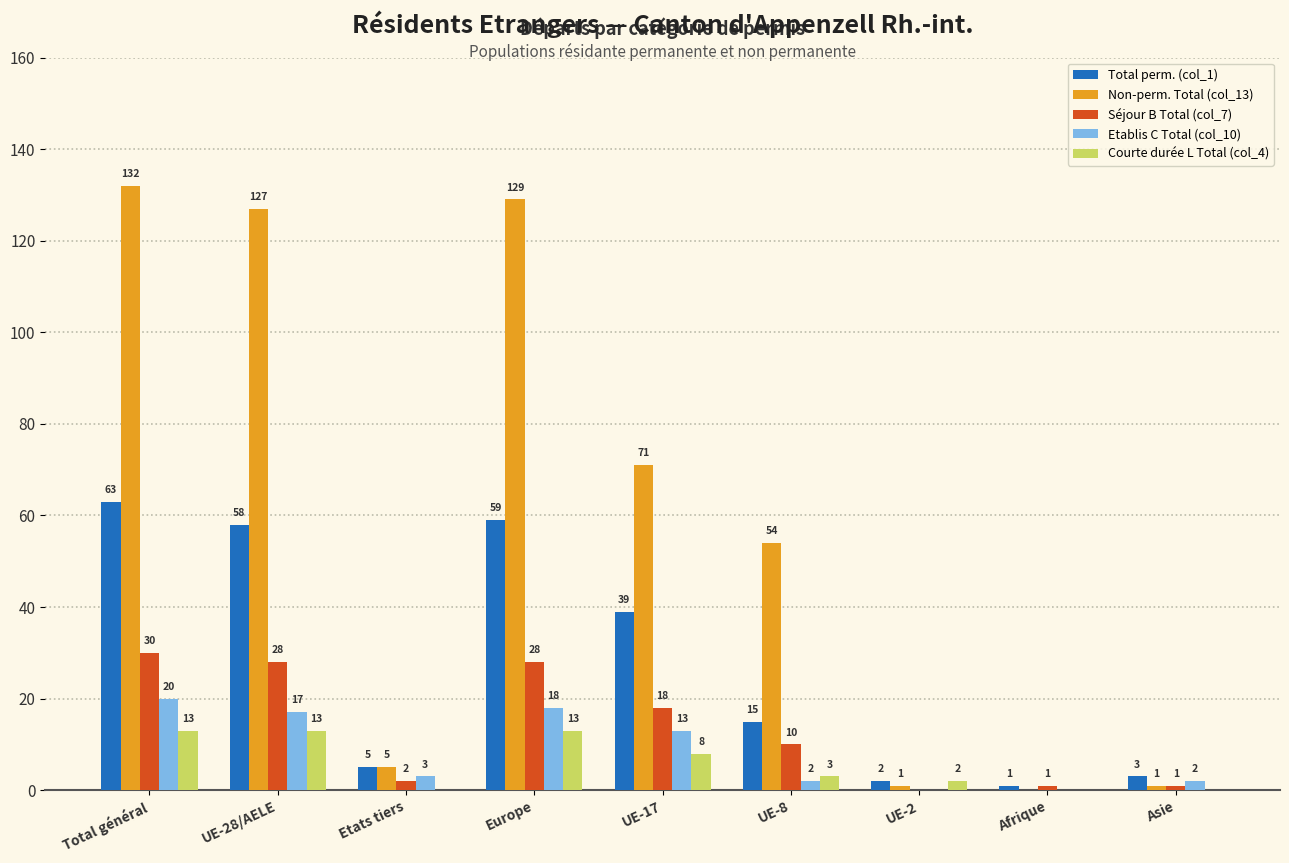

Is it true that Courte durée L Total (col_4) equals -9 at Afrique?

False